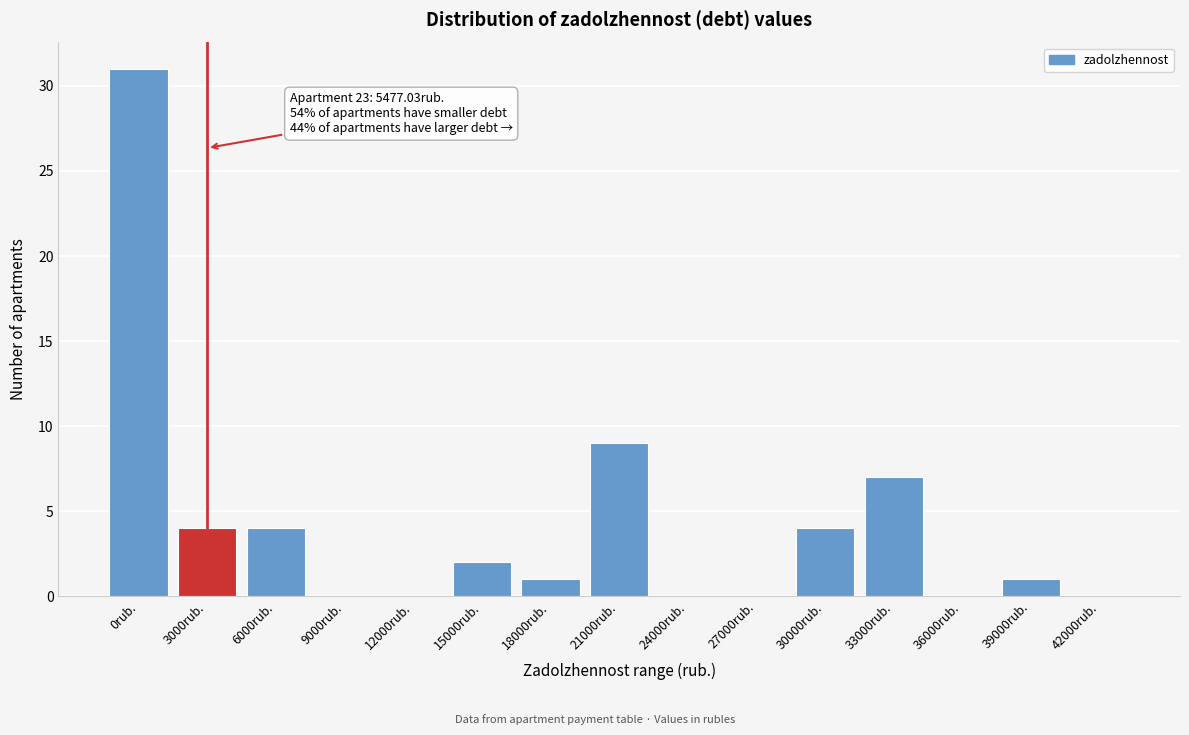

Reading right to left, extract all data points from this chart.

42000rub.=0	39000rub.=1	36000rub.=0	33000rub.=7	30000rub.=4	27000rub.=0	24000rub.=0	21000rub.=9	18000rub.=1	15000rub.=2	12000rub.=0	9000rub.=0	6000rub.=4	3000rub.=4	0rub.=31